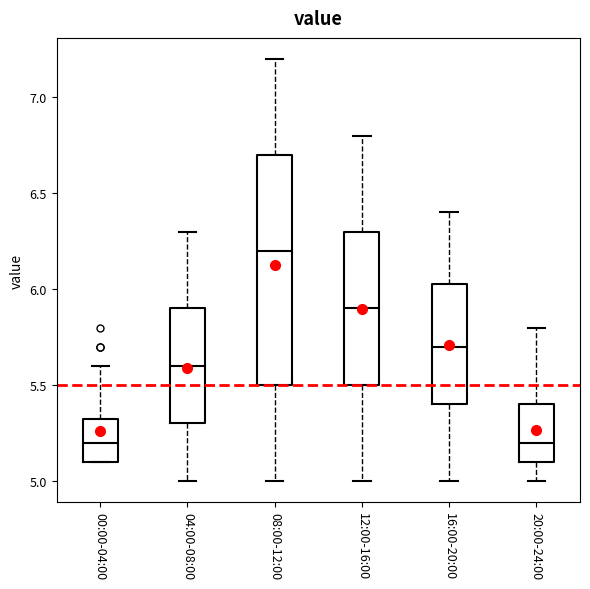

Which box has the highest median line?

08:00-12:00